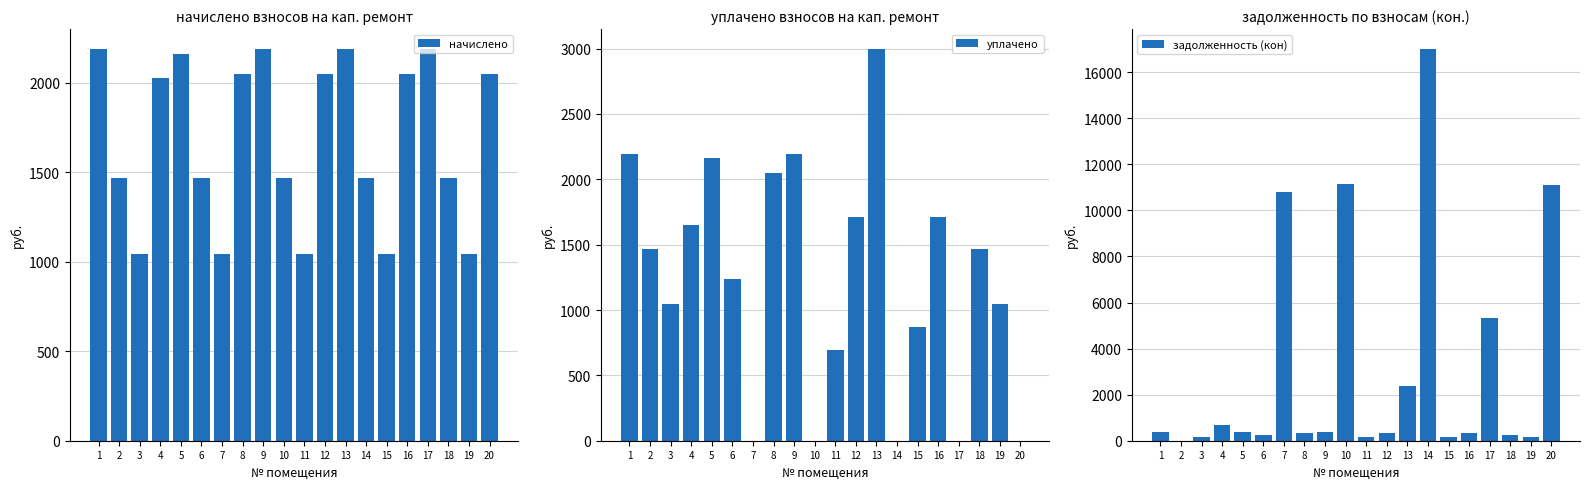

What is the value of the задолженность (кон) bar at the 7th from the left?

10789.9